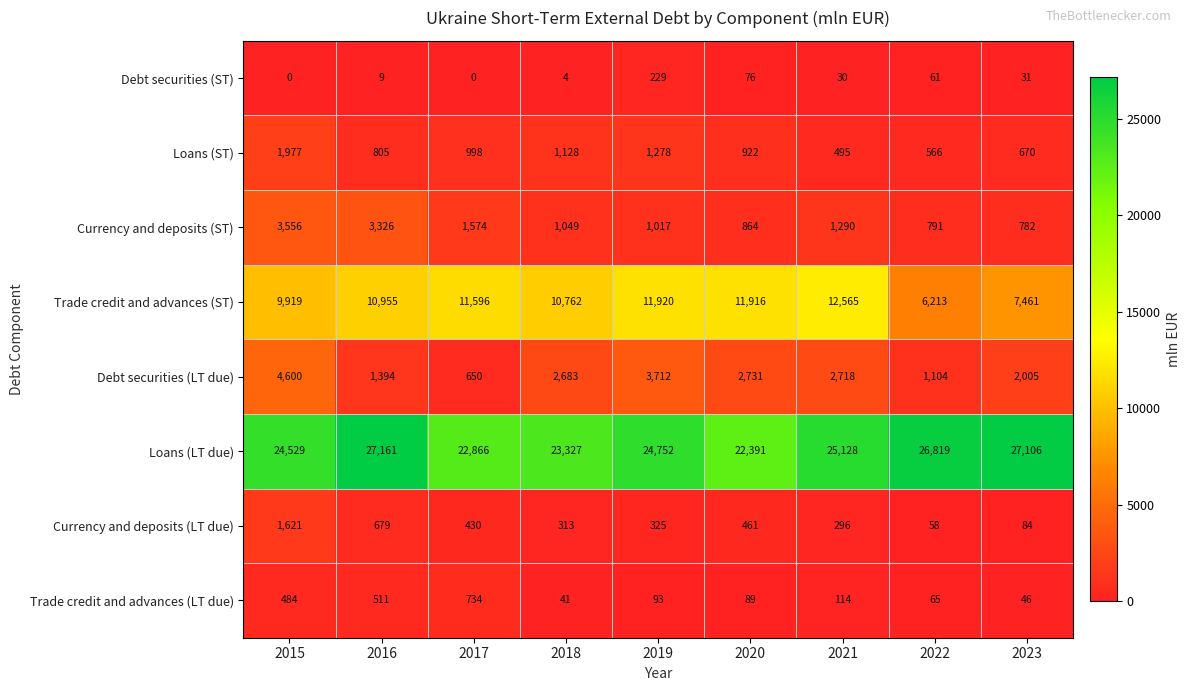

At which label does Debt securities (ST) first exceed 30?

2019